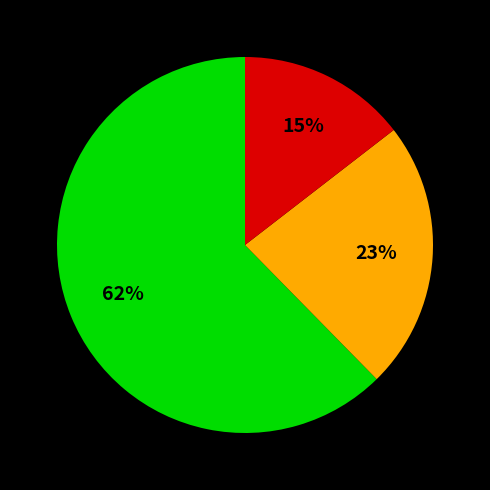

To the nearest percent, what is the average slice percentage?

33%